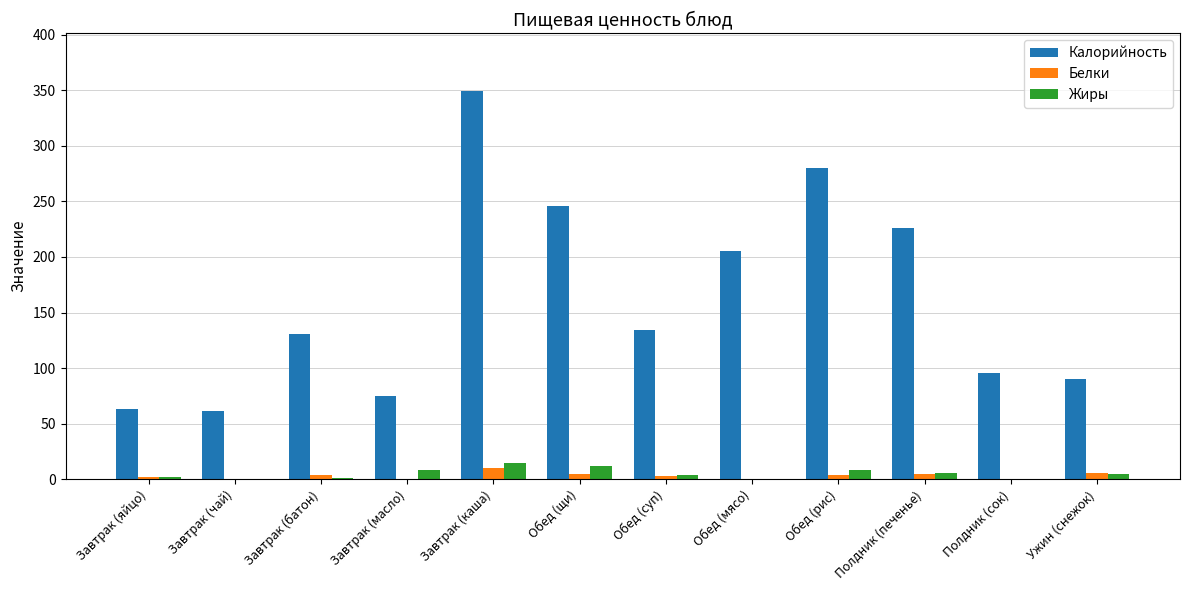

How many distinct data groups are displayed?

3